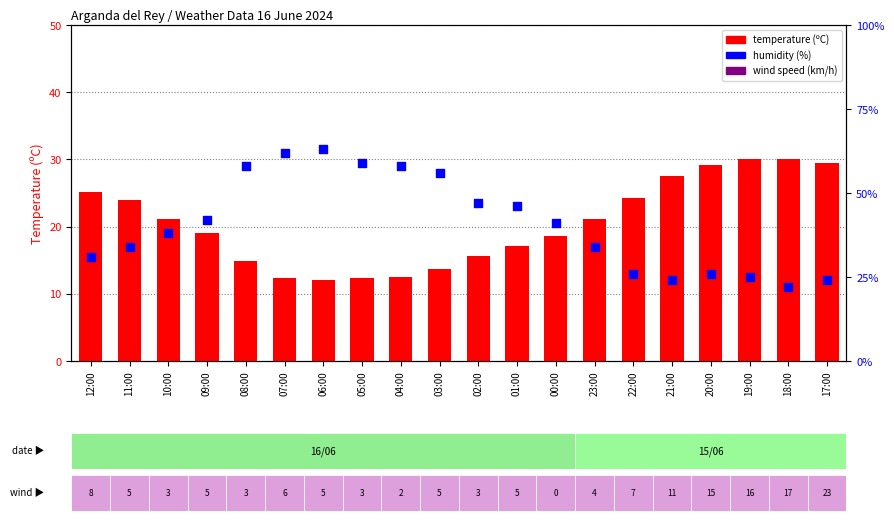

At which category is the sum across all series the highest?

06:00